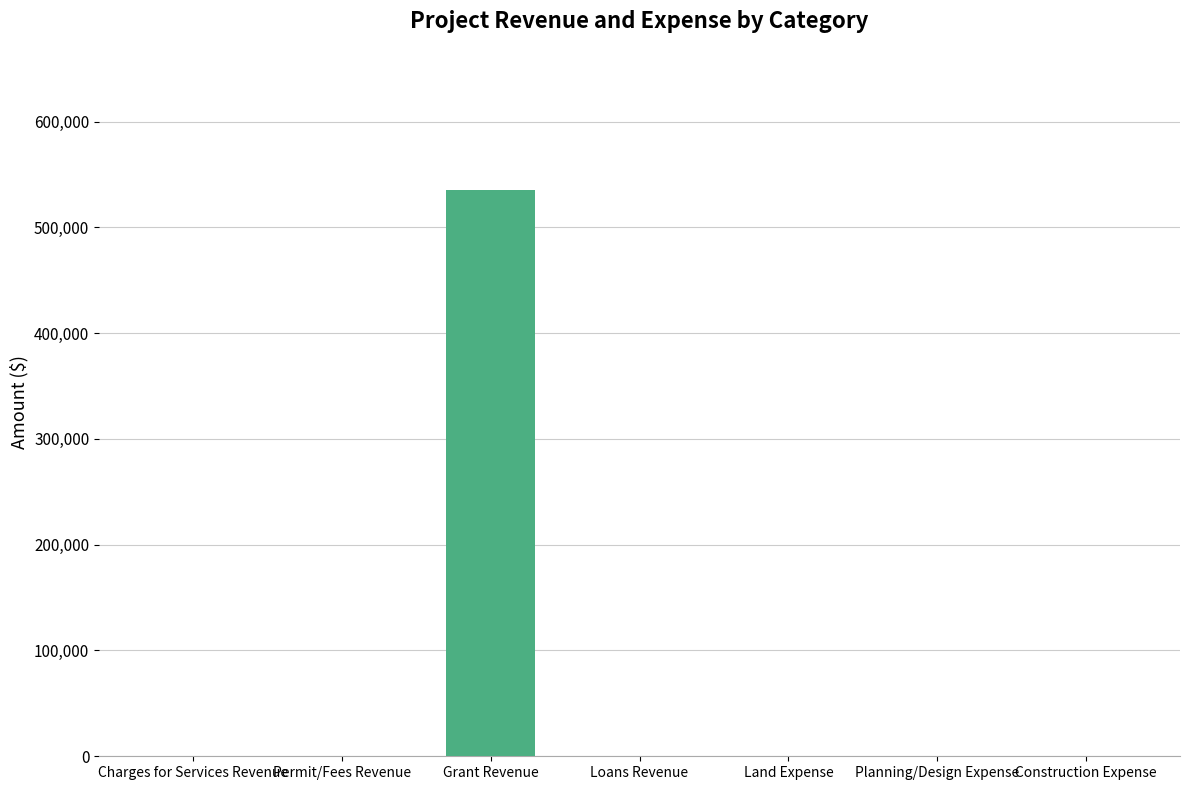

What is the change in value from Grant Revenue to Land Expense?

-535000